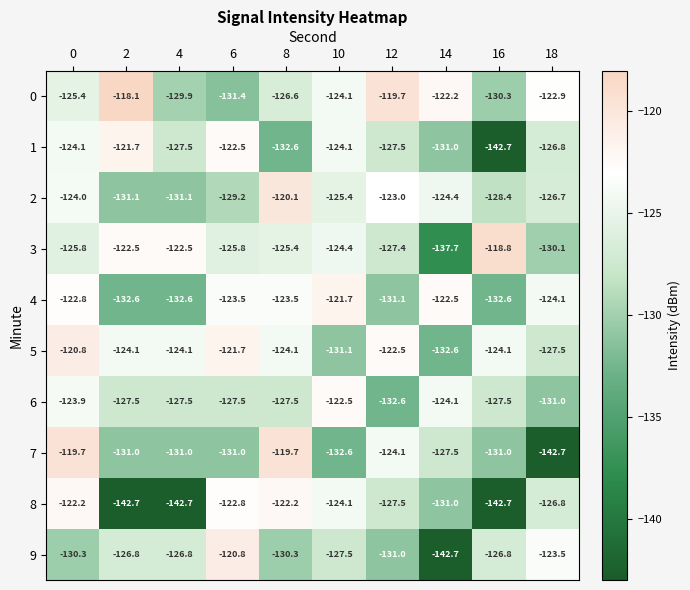

What is the difference between the 0 values at 10 and 14?

1.9